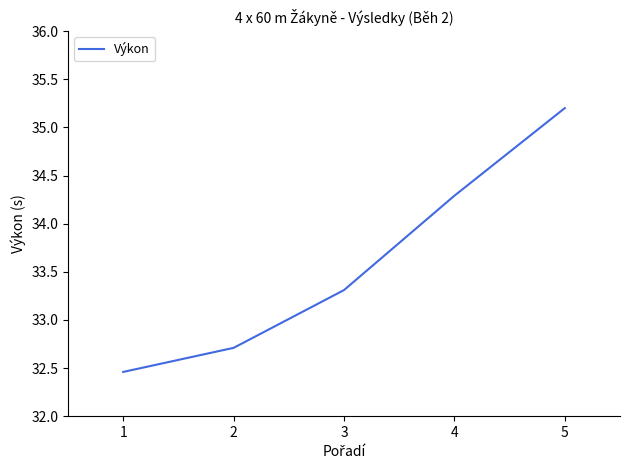

Which label corresponds to the largest value in the chart?

5